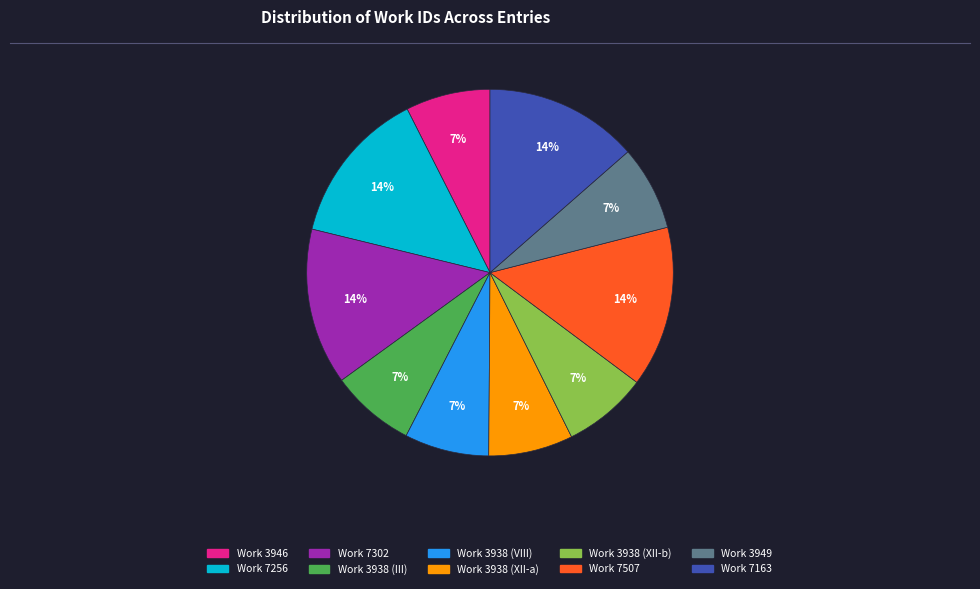

To the nearest percent, what percentage of the pie is Work 3938 (XII-a)?

7%